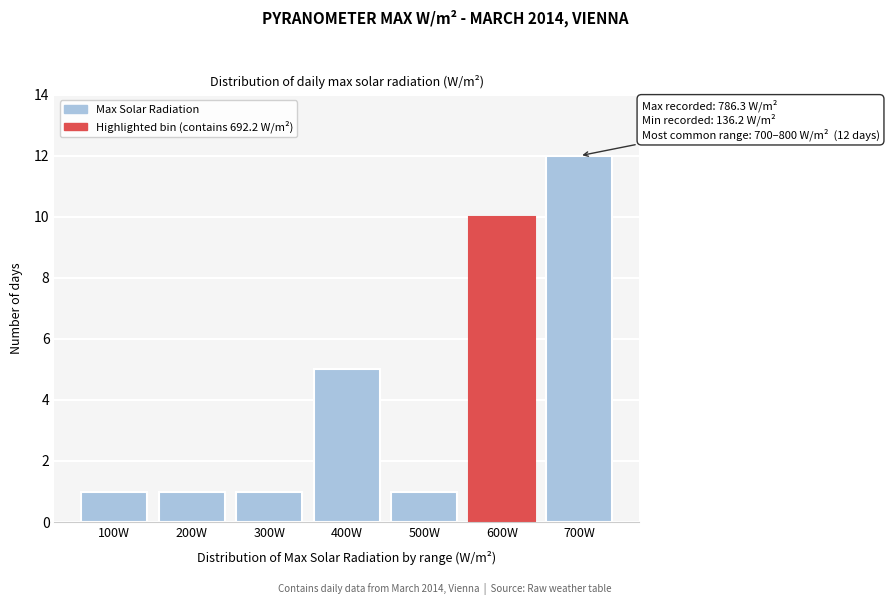

Reading left to right, what are all the values shown in this chart?

100W=1	200W=1	300W=1	400W=5	500W=1	600W=10	700W=12